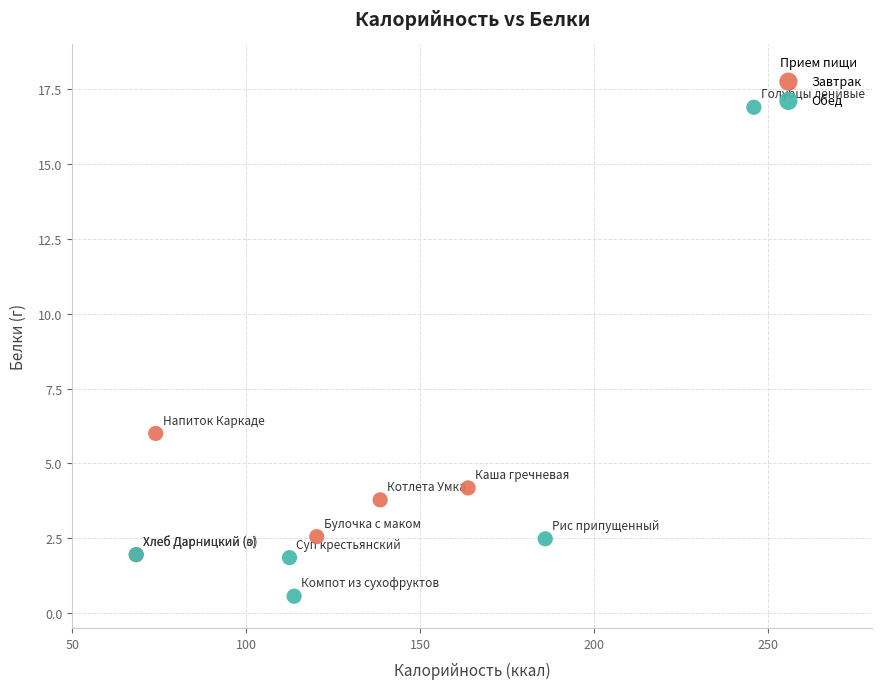

Which series has the largest Y range (max minus min)?

Обед